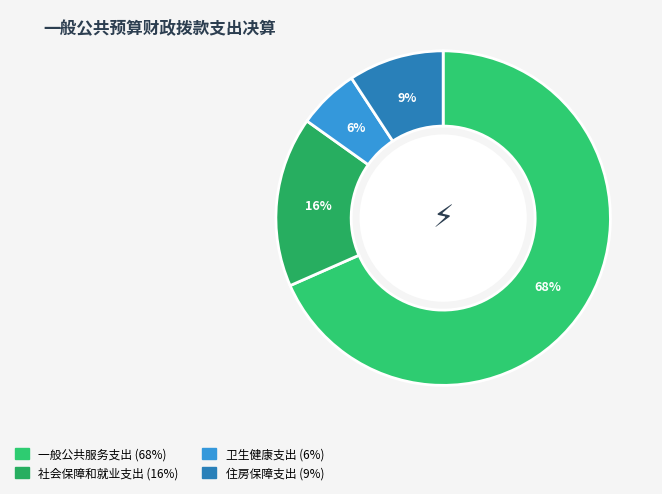

To the nearest percent, what portion does 一般公共服务支出 represent?

68%